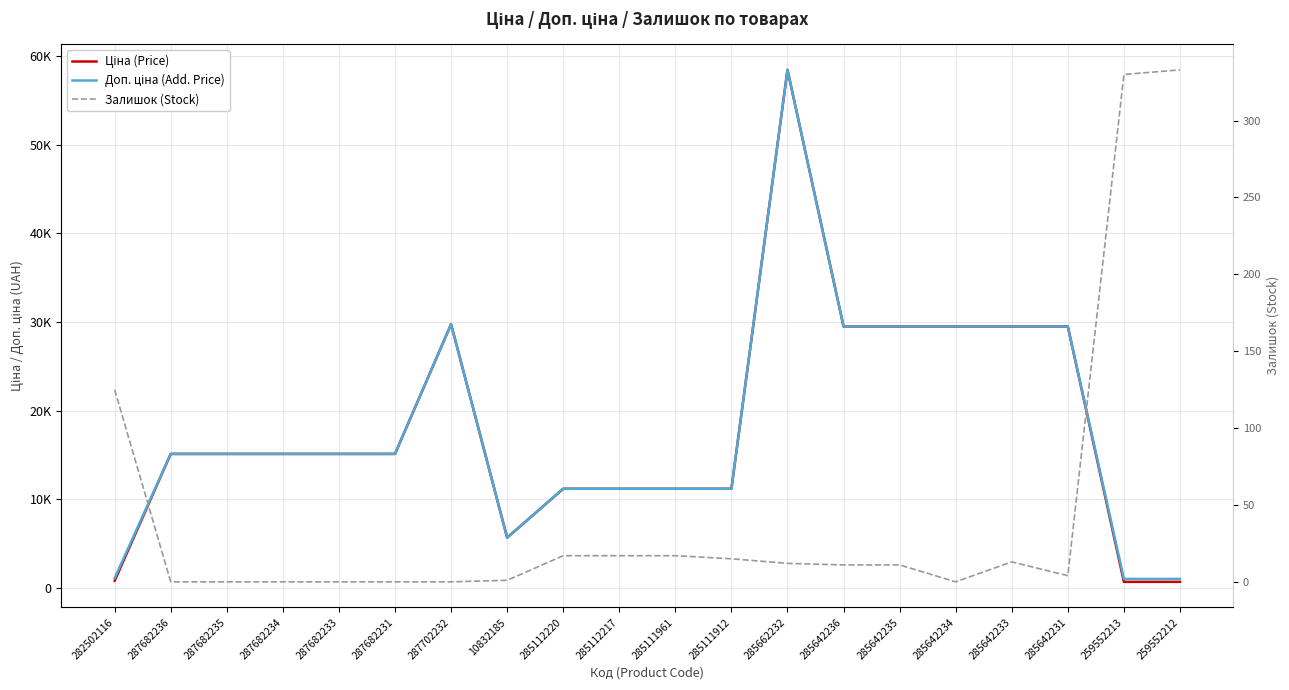

Is this an area chart (filled region under the line)?

No